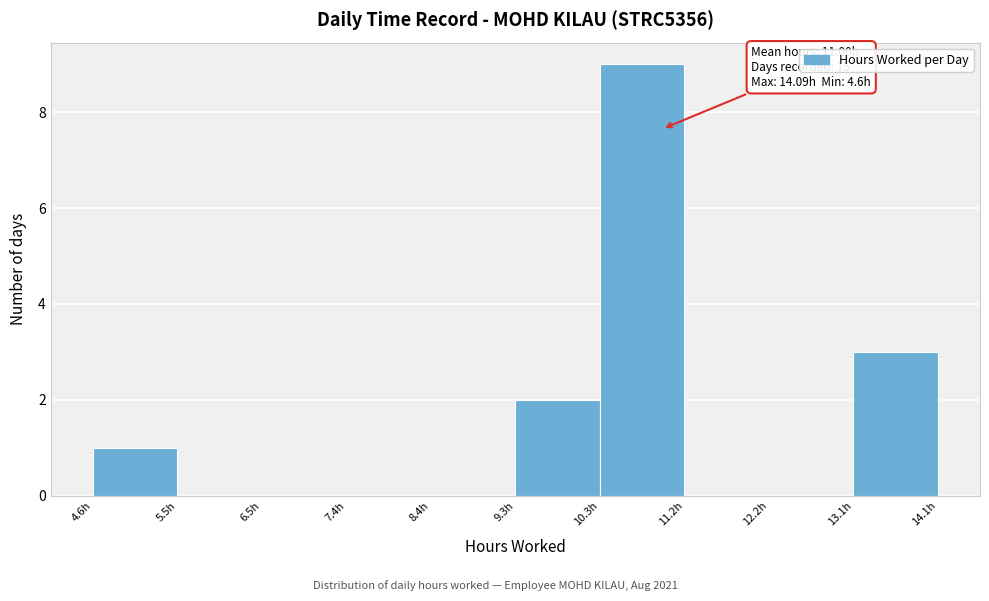

Which range on the x-axis has the tallest bar?

10.3 to 11.2